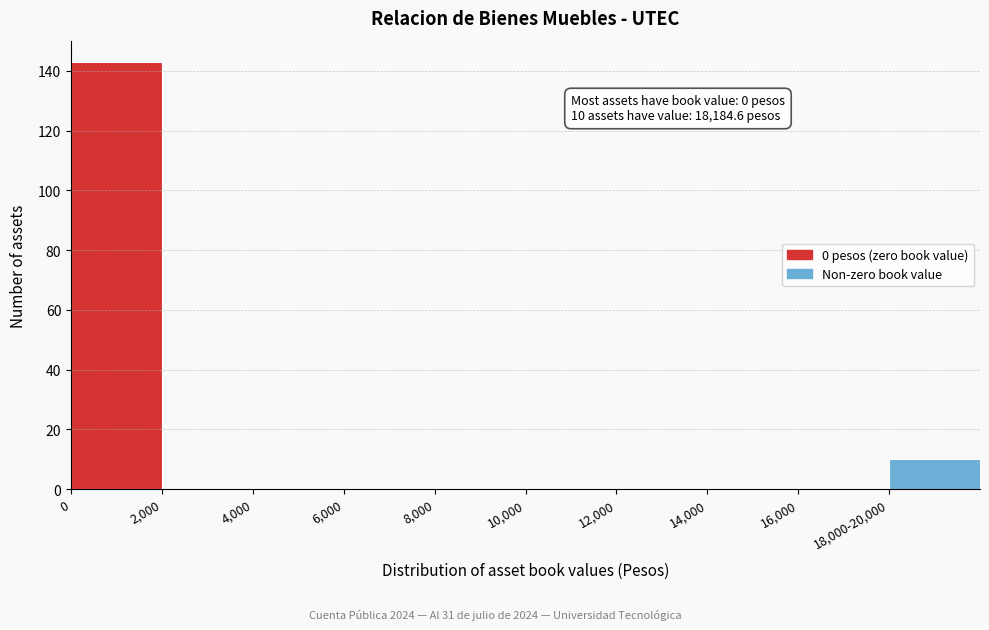

Reading right to left, what are all the values shown in this chart?

18,000-20,000=10	16,000=0	14,000=0	12,000=0	10,000=0	8,000=0	6,000=0	4,000=0	2,000=0	0=143